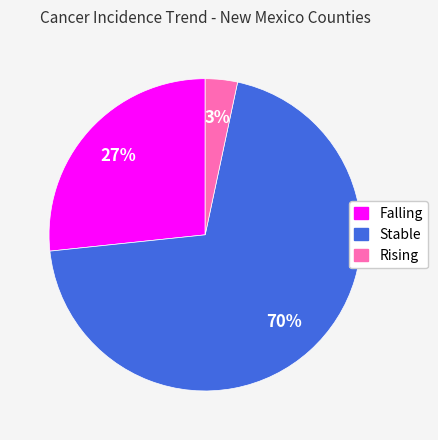

To the nearest percent, what is the average slice percentage?

33%